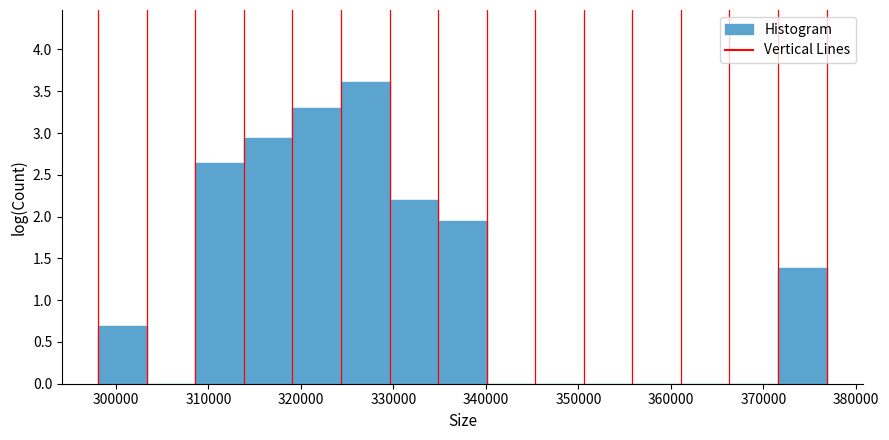

Reading left to right, transcribe this chart: for each bar, give the range it covers on the x-axis and its height. Neither the bar edges nor the heights are printed on the chart, so give them approximately, as read against the axes.

298000 to 303000: 0.70
303000 to 309000: 0
309000 to 314000: 2.65
314000 to 319000: 2.95
319000 to 324000: 3.30
324000 to 330000: 3.60
330000 to 335000: 2.20
335000 to 340000: 1.95
340000 to 345000: 0
345000 to 351000: 0
351000 to 356000: 0
356000 to 361000: 0
361000 to 366000: 0
366000 to 372000: 0
372000 to 377000: 1.40